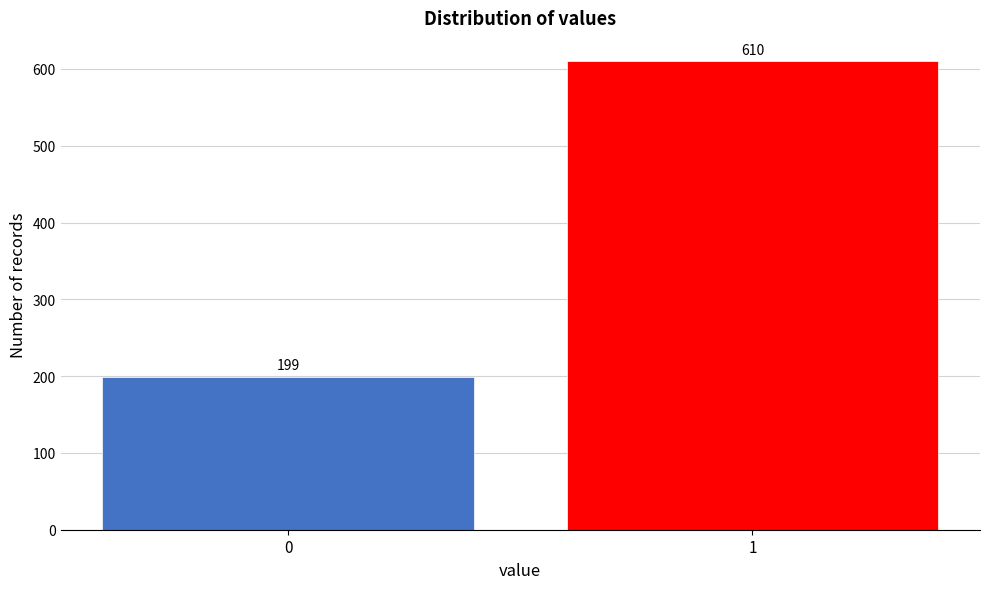

Reading left to right, transcribe all the data shown in this chart.

0=199	1=610